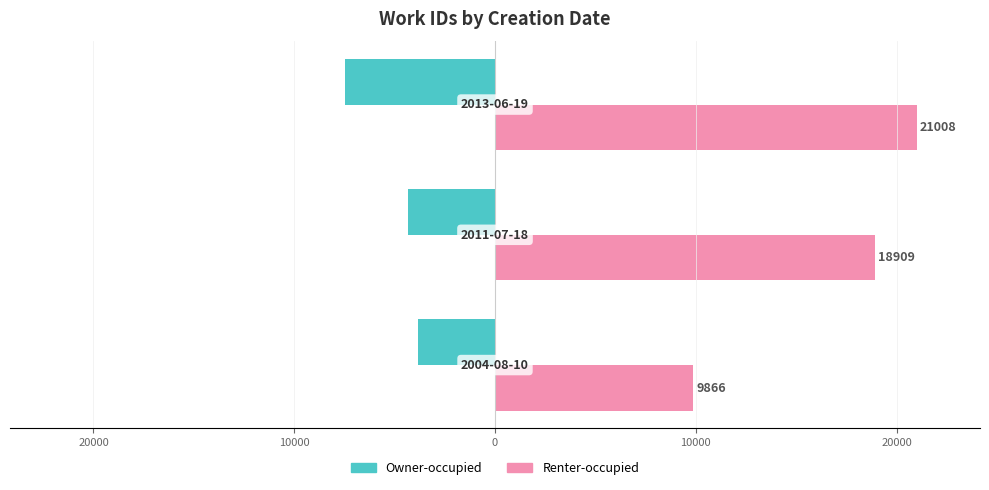

How many Owner-occupied values are between -7476 and -3834?

3